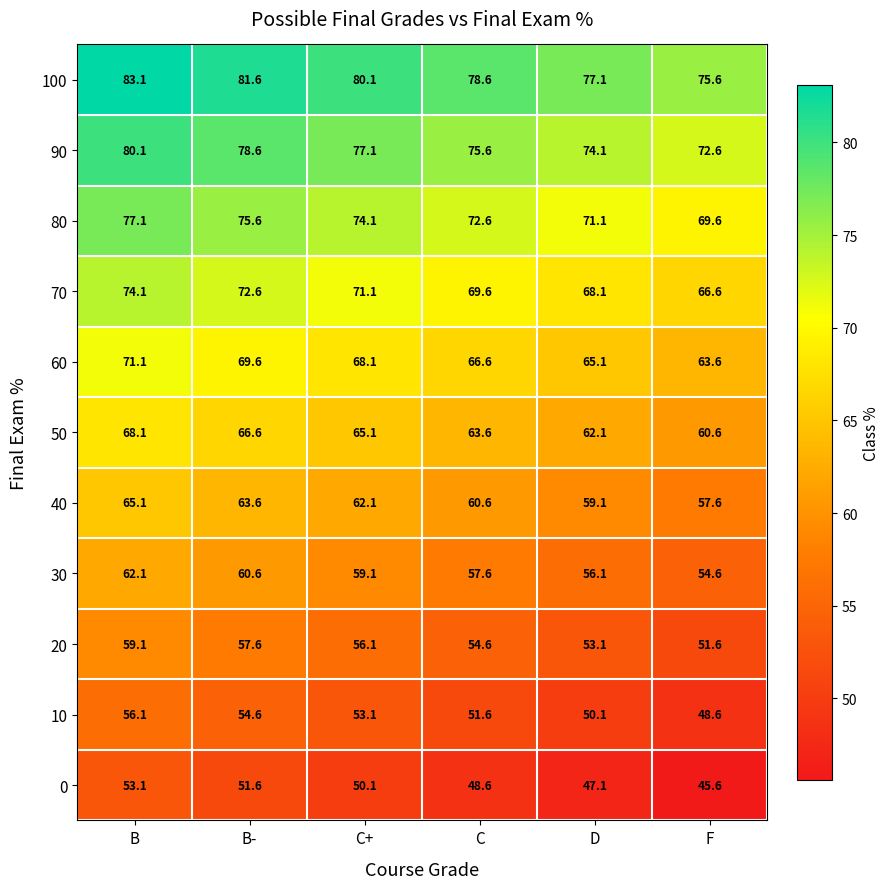

Where is 0 nearest to the value 49?

C